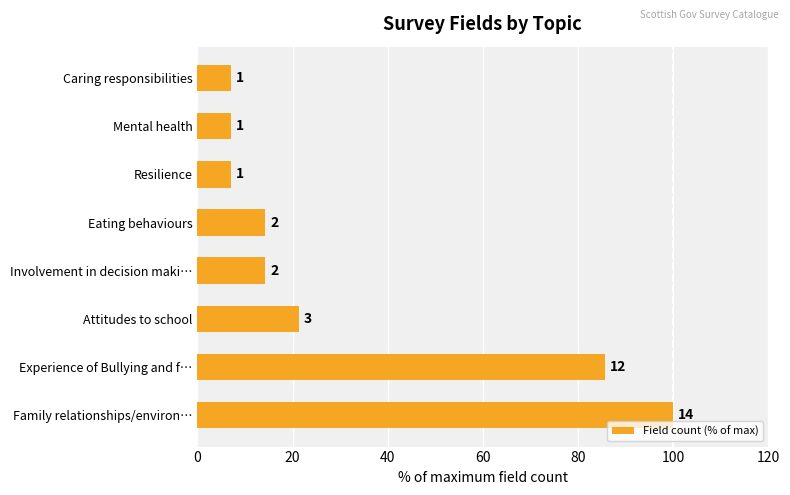

What is the sum of all values?

257.1